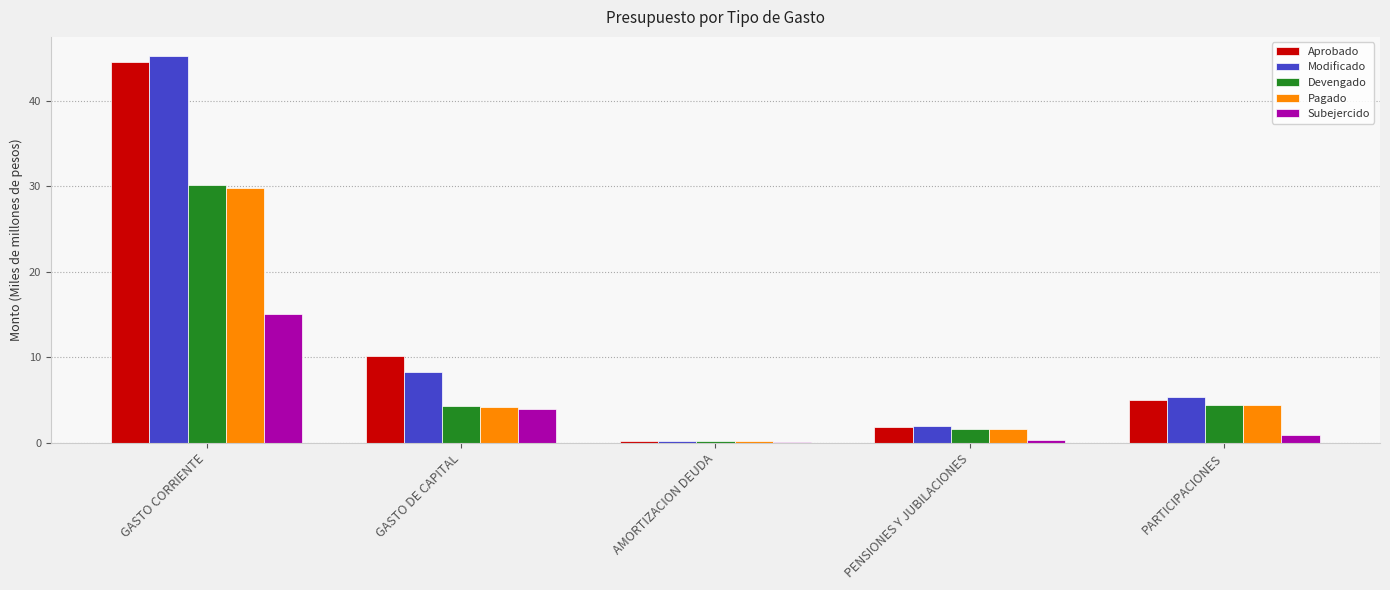

What is the sum of all Aprobado values?

62.0